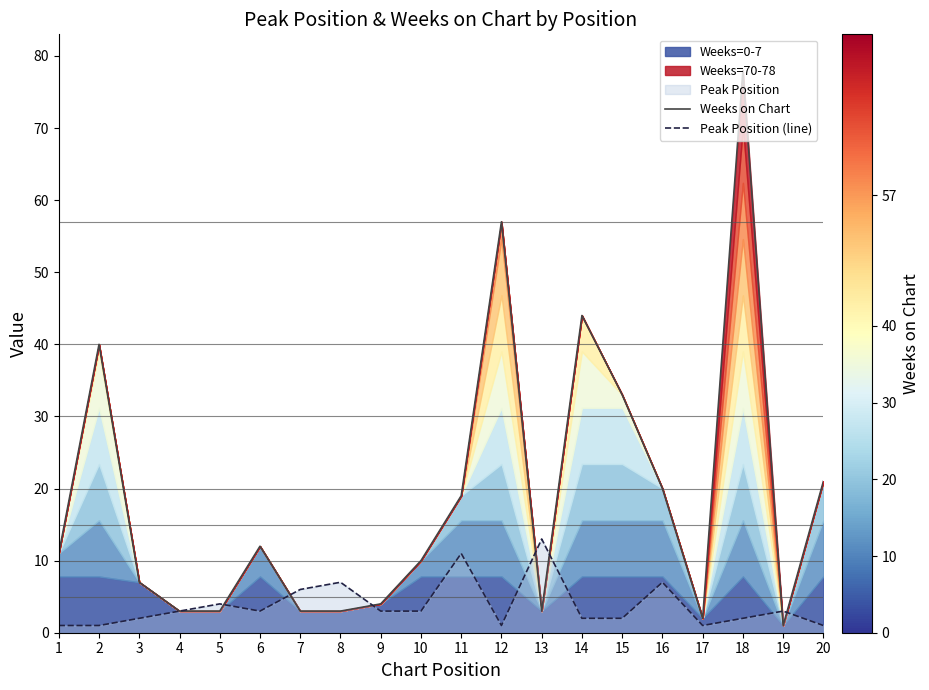

Where does the Weeks on Chart series first go above 11?

2